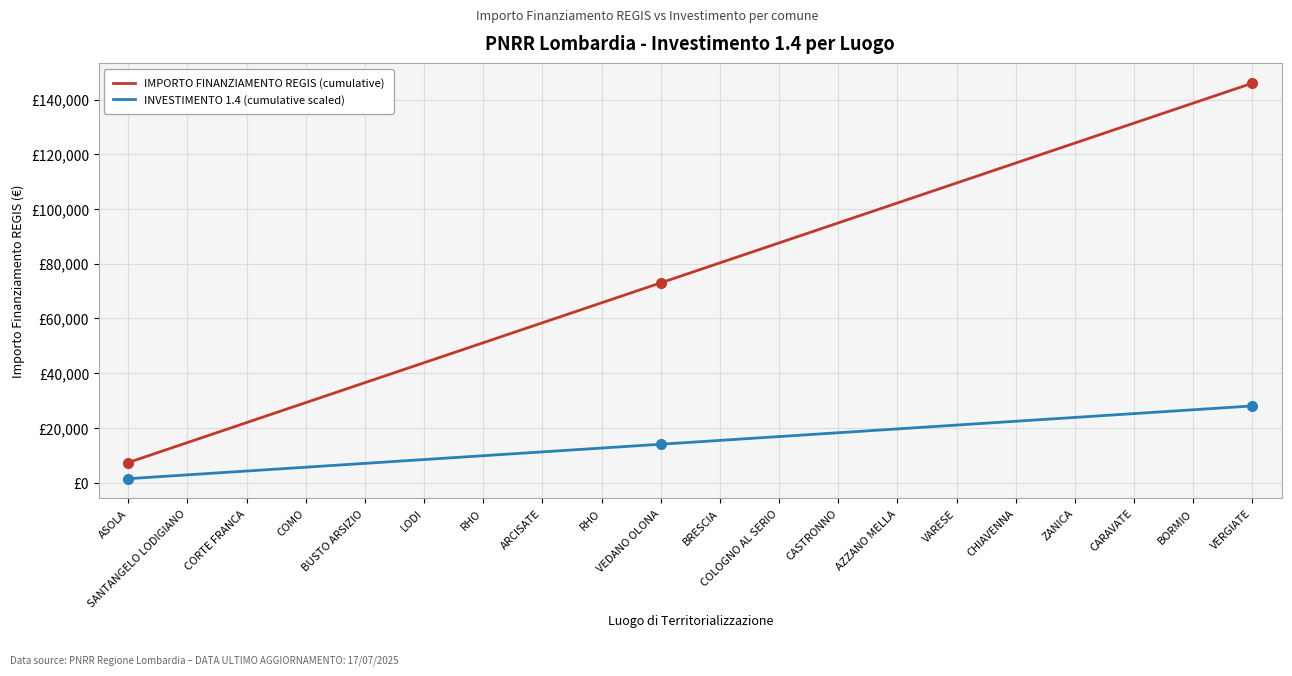

Where is IMPORTO FINANZIAMENTO REGIS (cumulative) nearest to the value 76660?

VEDANO OLONA